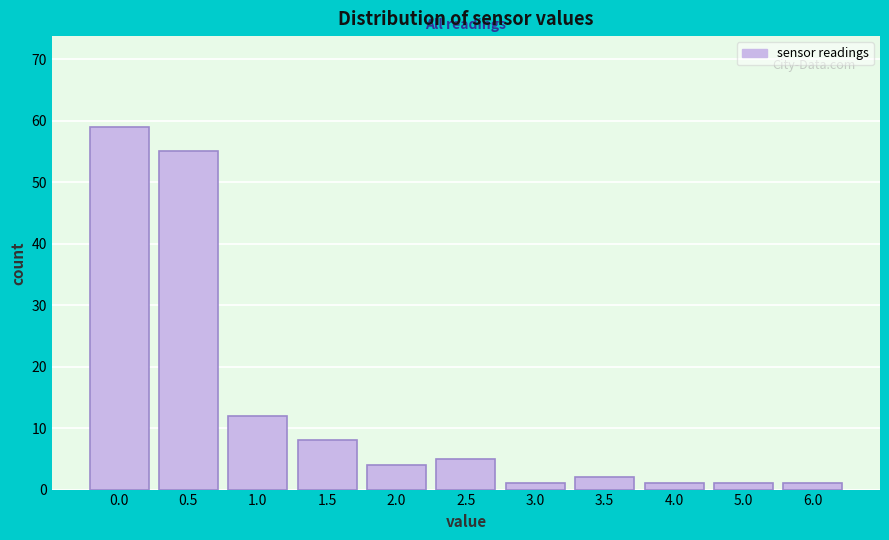

Reading left to right, what are all the values shown in this chart?

59	55	12	8	4	5	1	2	1	1	1